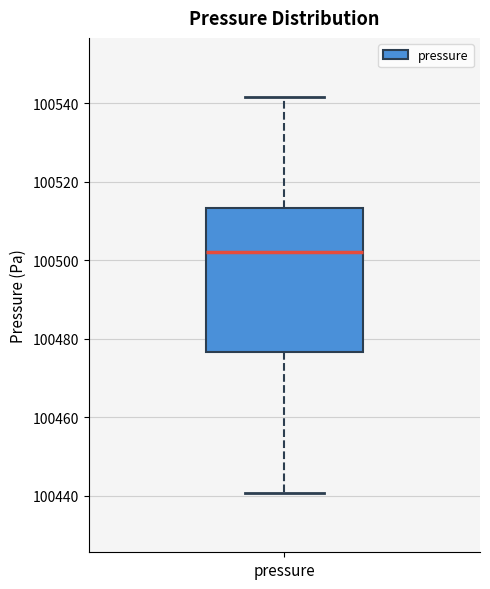

Where is the upper edge of the box for pressure on the y-axis? The values are not printed on the chart, so give them approximately, as read against the axis.

100514